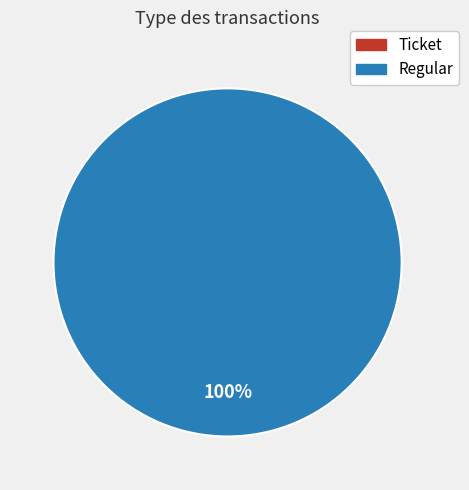

Between Ticket and Regular, which is larger?

Regular